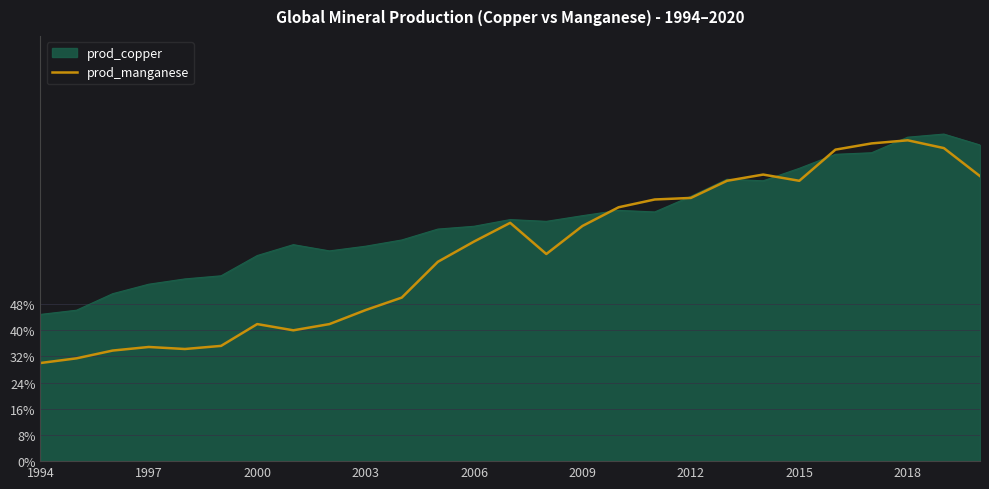

Does the chart display data point markers on the line(s)?

No